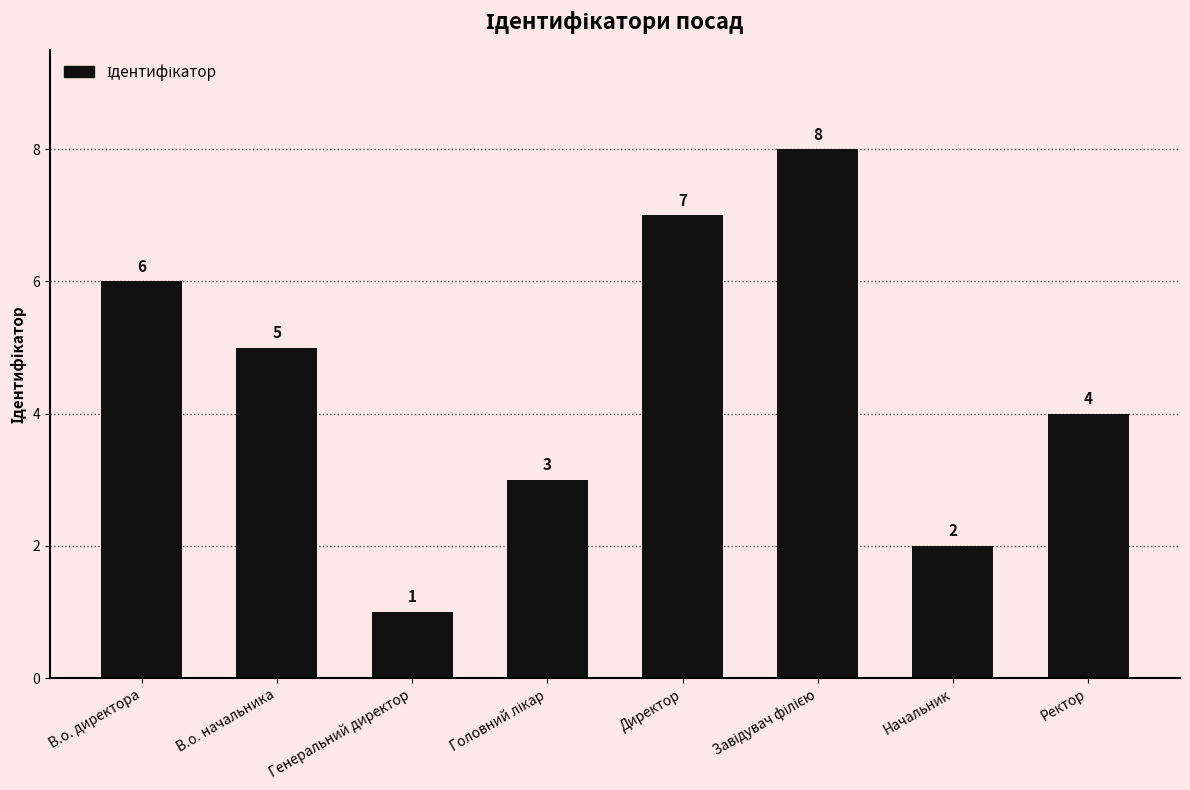

What is the difference between the maximum and second lowest values?

6